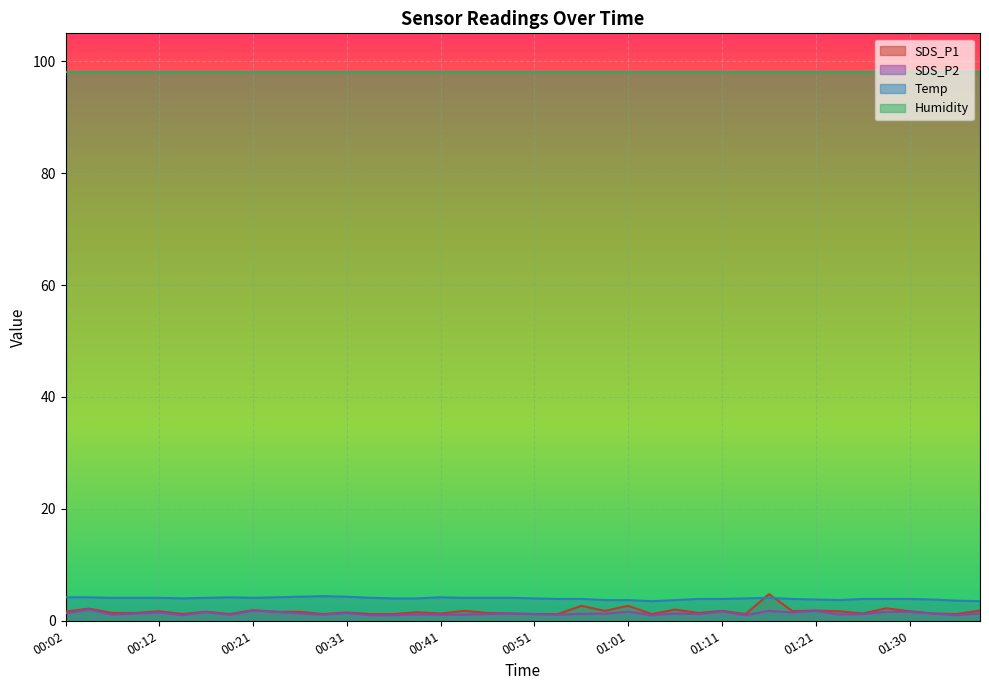

Which series has the largest range (max minus min)?

SDS_P1